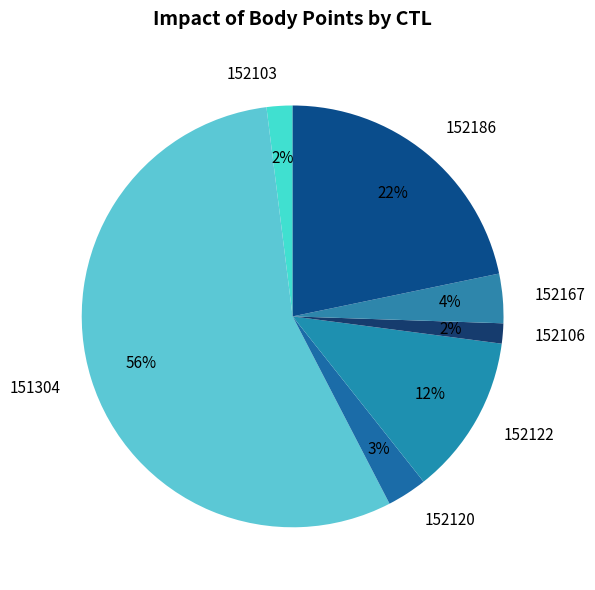

Does 151304 account for over 50% of the chart?

Yes